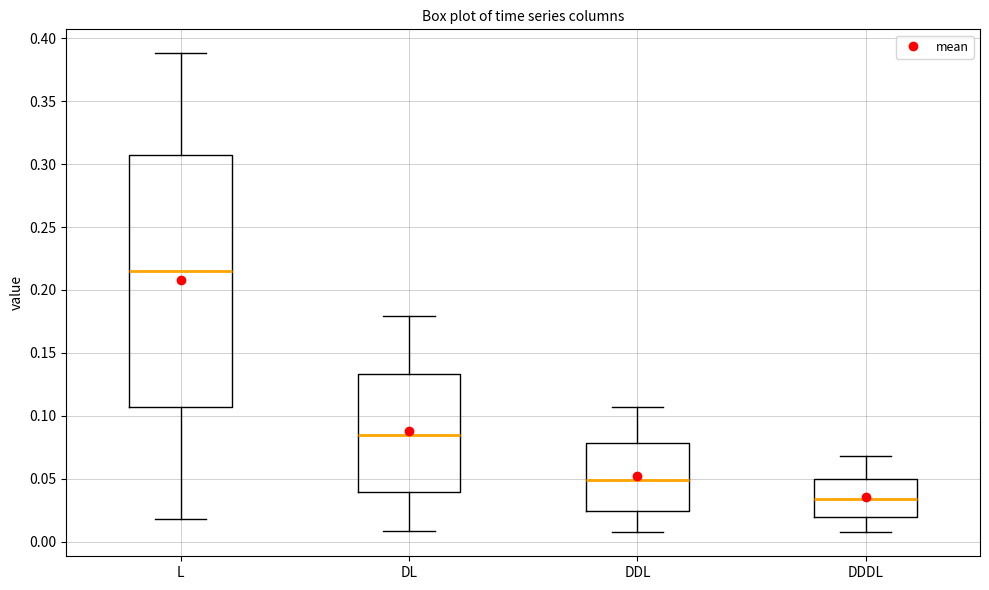

Which box is the tallest, from its lower edge to its upper edge?

L